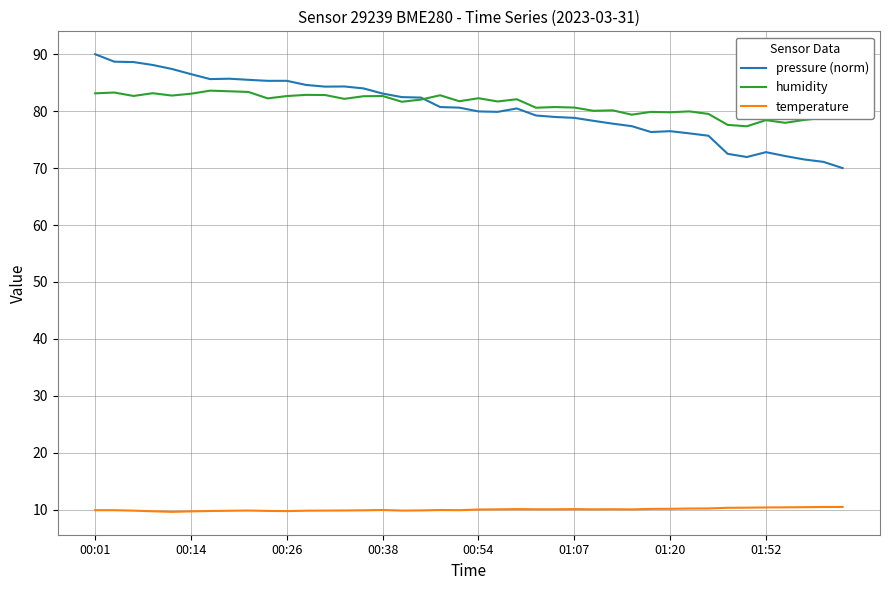

What is the smallest value displayed?

9.6